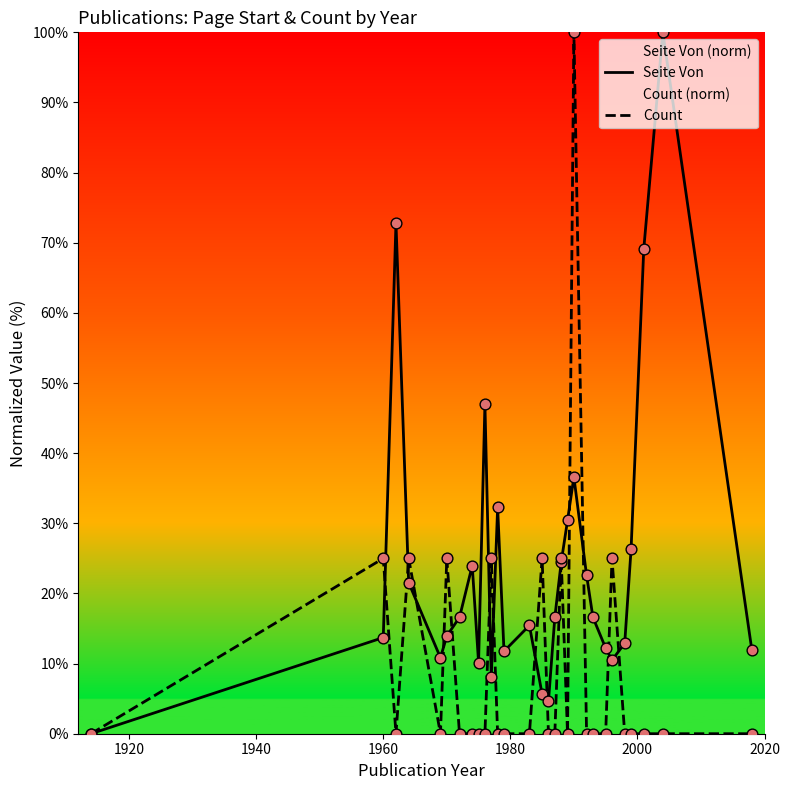

Which series reaches the minimum Y coordinate?

Seite Von